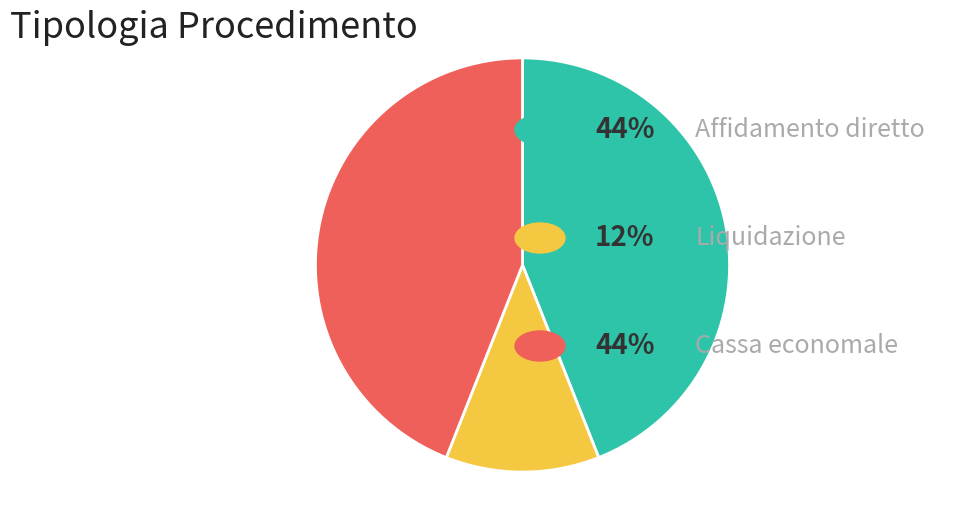

Count the number of slices in the pie.

3